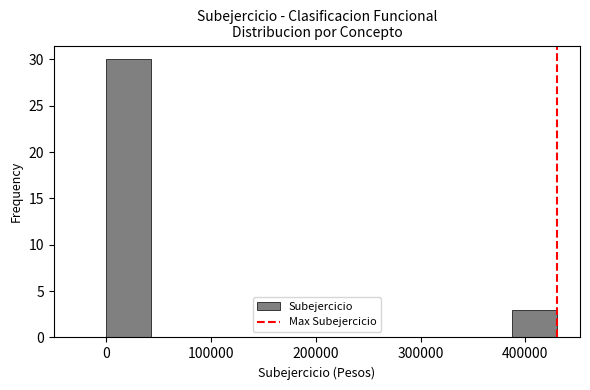

How tall is the bar that spans 390000 to 430000 on the x-axis? Neither the bar edges nor the heights are printed on the chart, so give them approximately, as read against the axes.

3